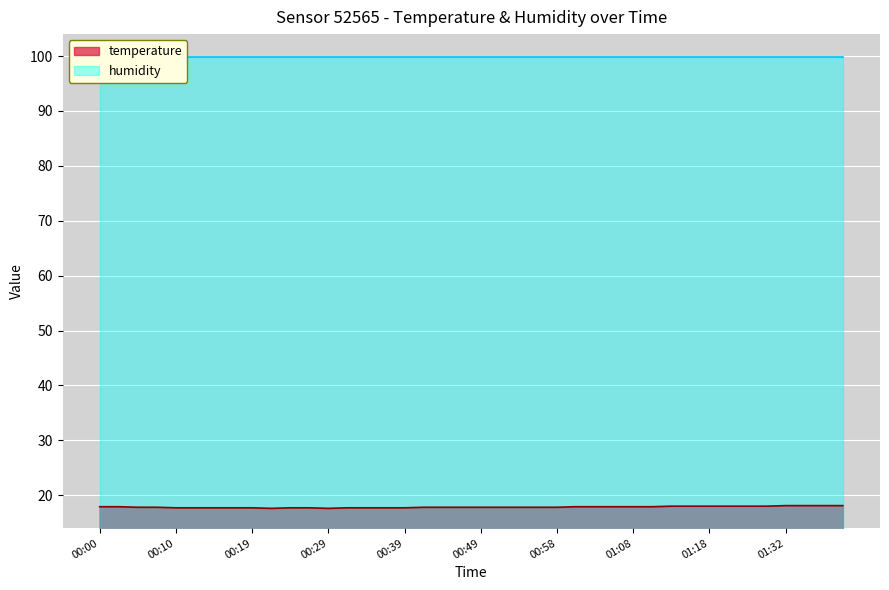

Reading left to right, list all the values displayed in this chart.

00:00=17.9	00:02=17.9	00:05=17.8	00:07=17.8	00:10=17.7	00:12=17.7	00:15=17.7	00:17=17.7	00:19=17.7	00:22=17.6	00:24=17.7	00:27=17.7	00:29=17.6	00:32=17.7	00:34=17.7	00:37=17.7	00:39=17.7	00:41=17.8	00:44=17.8	00:46=17.8	00:49=17.8	00:51=17.8	00:54=17.8	00:56=17.8	00:58=17.8	01:01=17.9	01:03=17.9	01:06=17.9	01:08=17.9	01:11=17.9	01:13=18.0	01:16=18.0	01:18=18.0	01:24=18.0	01:27=18.0	01:29=18.0	01:32=18.1	01:34=18.1	01:37=18.1	01:40=18.1